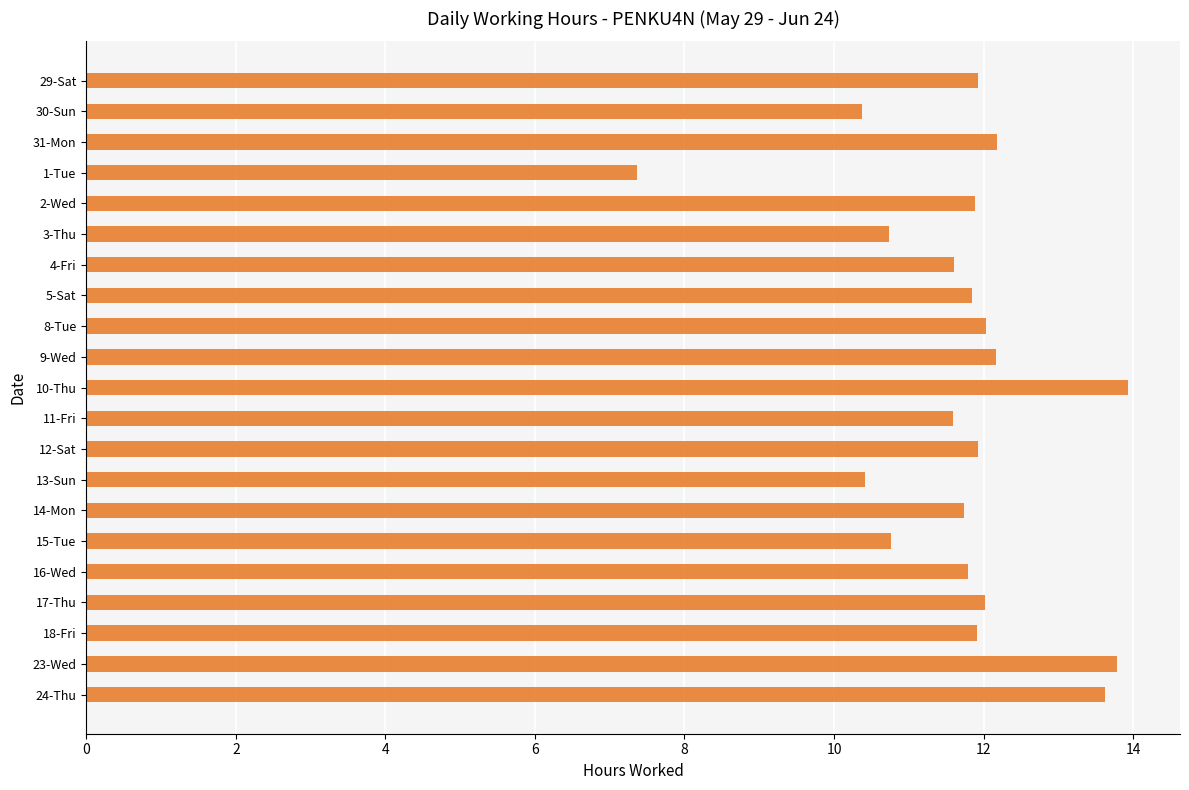

What is the maximum value shown in the chart?

13.9